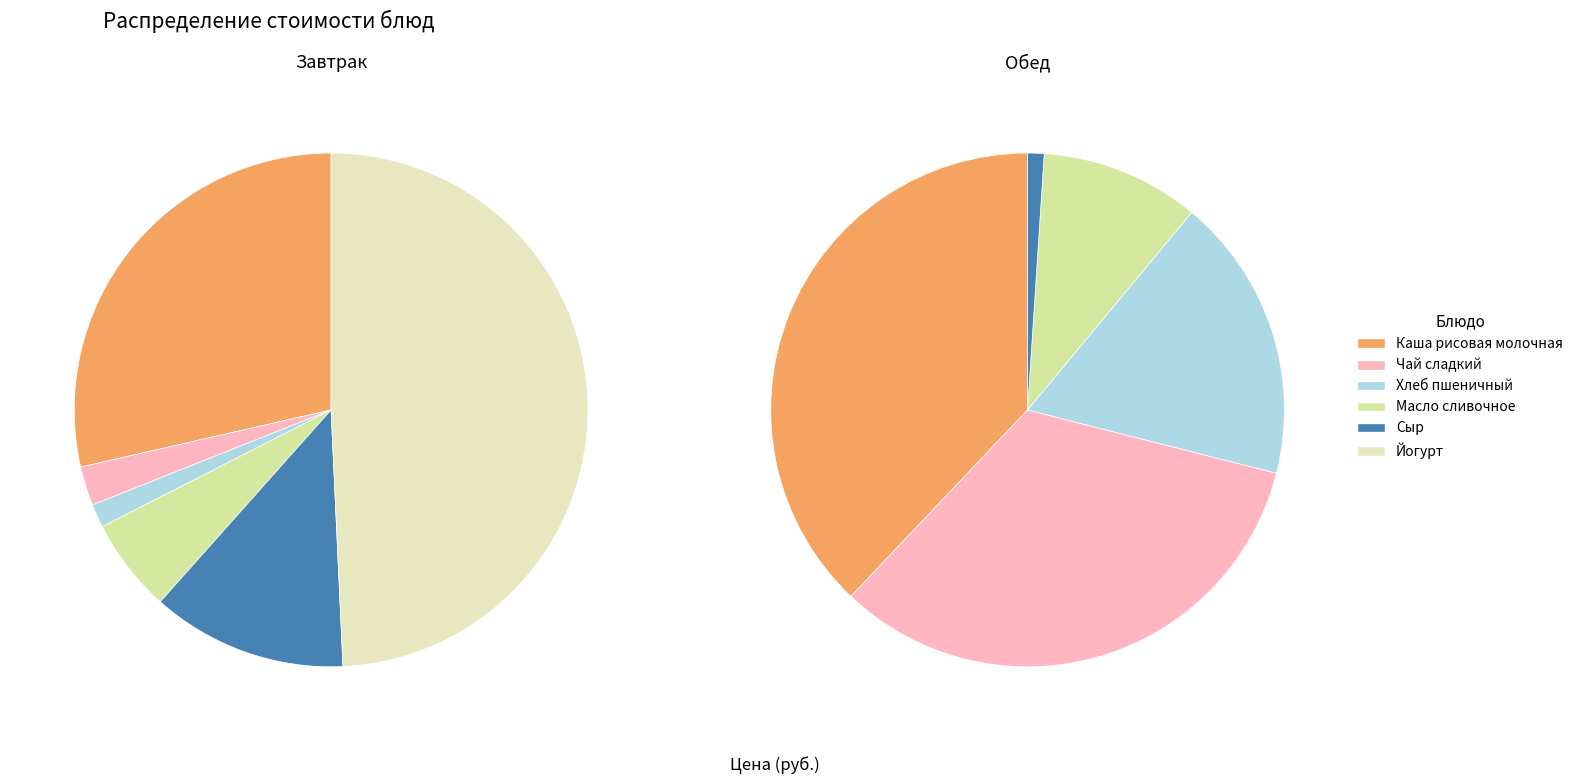

True or false: Хлеб пшеничный accounts for 26% of the total.

False